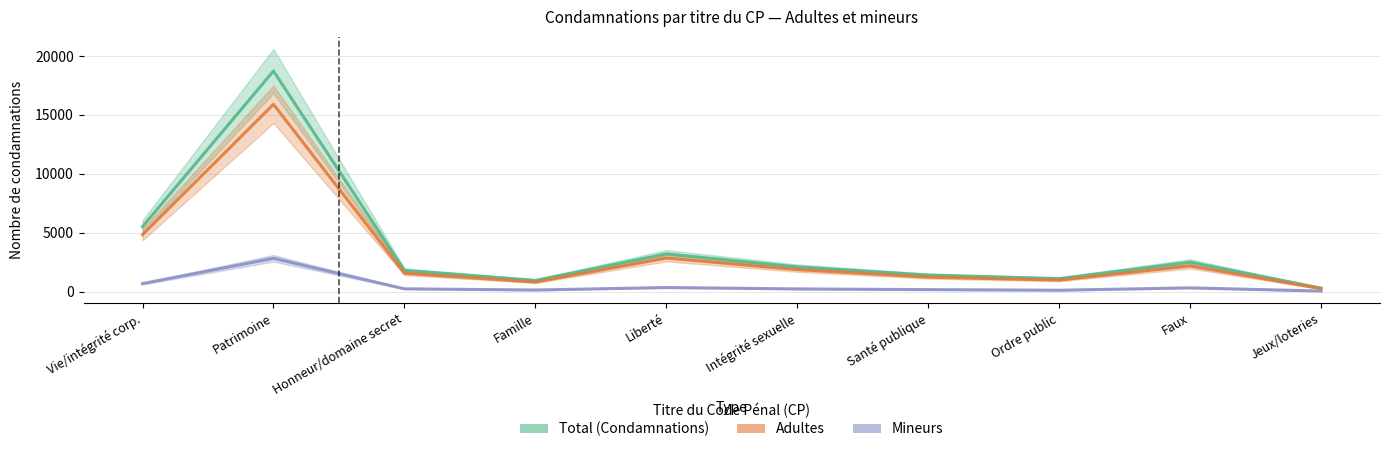

Reading right to left, extract all data points from this chart.

Total (Condamnations): 300	2500	1100	1400	2100	3200	950	1800	18729	5515
Adultes: 250	2180	980	1230	1870	2850	813	1561	15902	4834
Mineurs: 50	320	120	170	230	350	137	239	2827	681